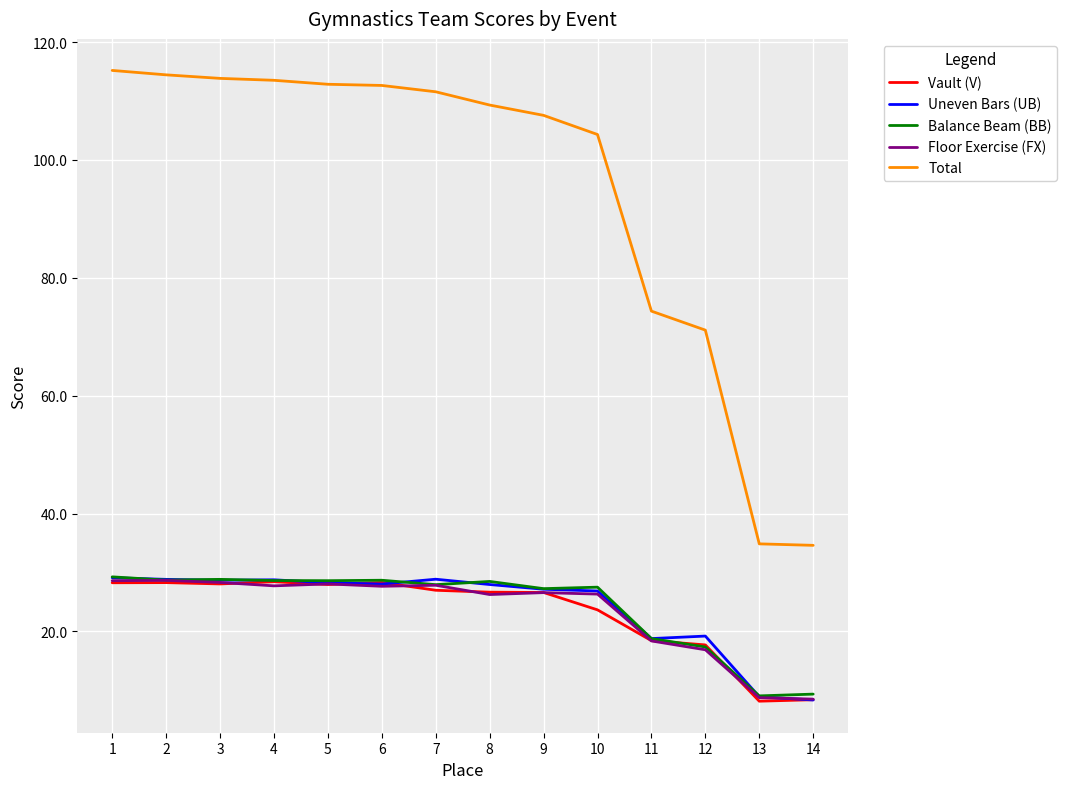

What is the lowest value of the Vault (V) series?

8.2